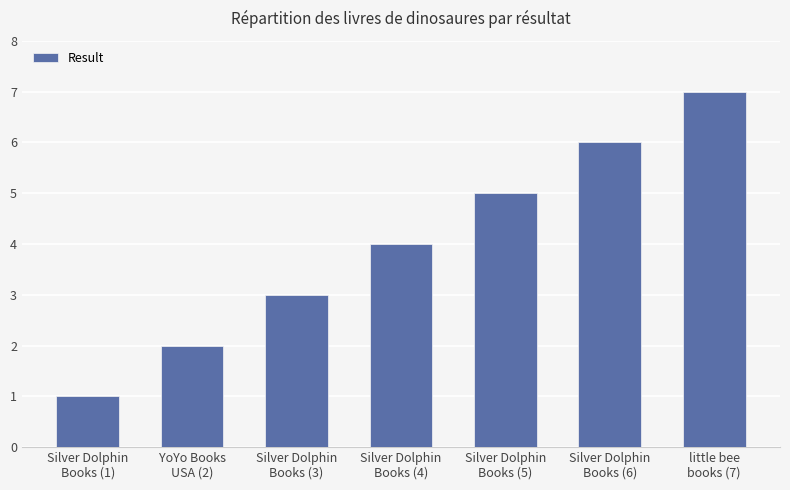

What is the average value?

4